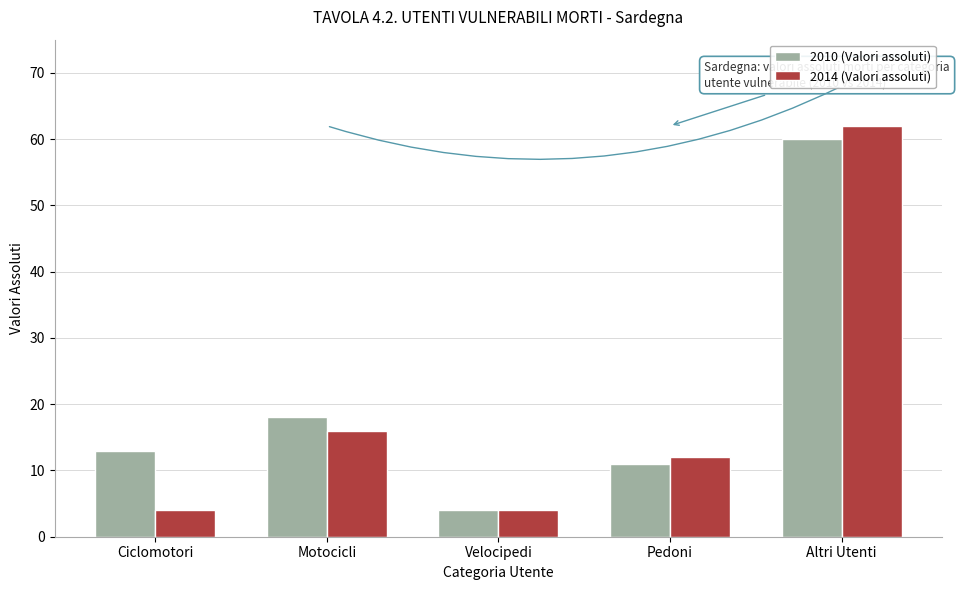

At which category is the sum across all series the highest?

Altri Utenti